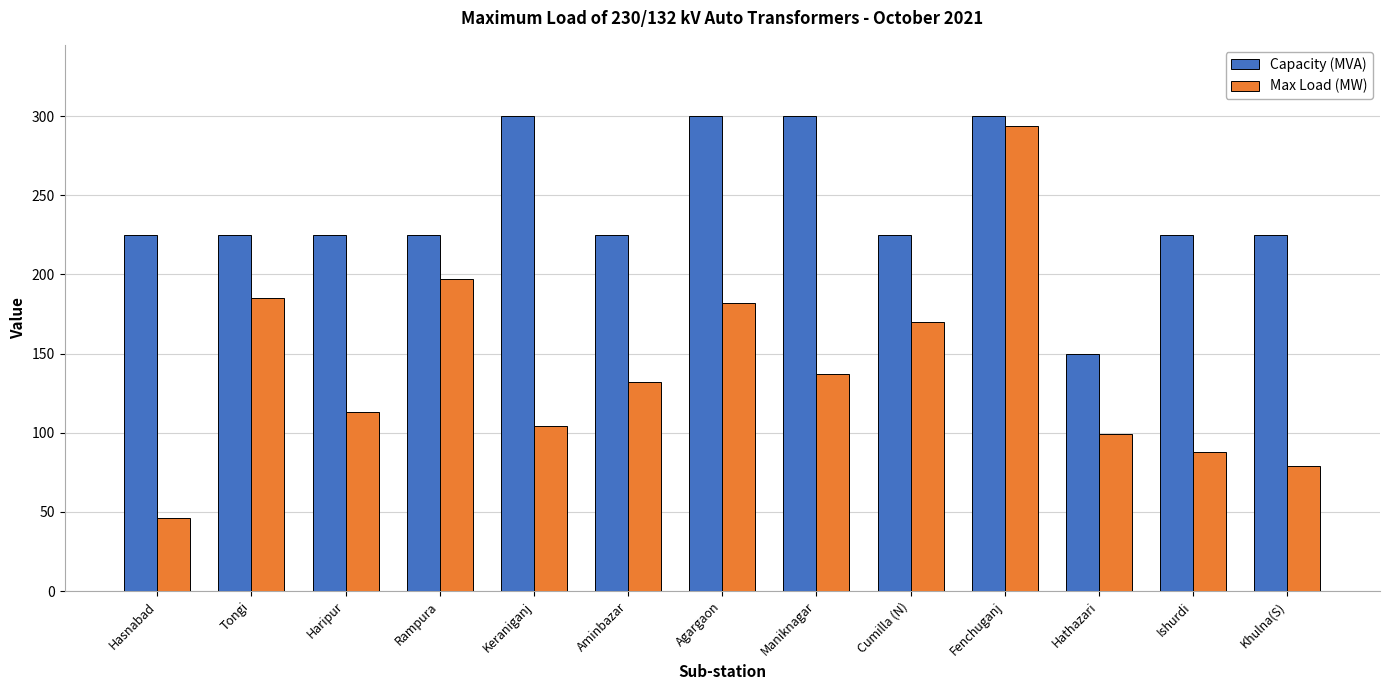

How many groups of bars are there?

13